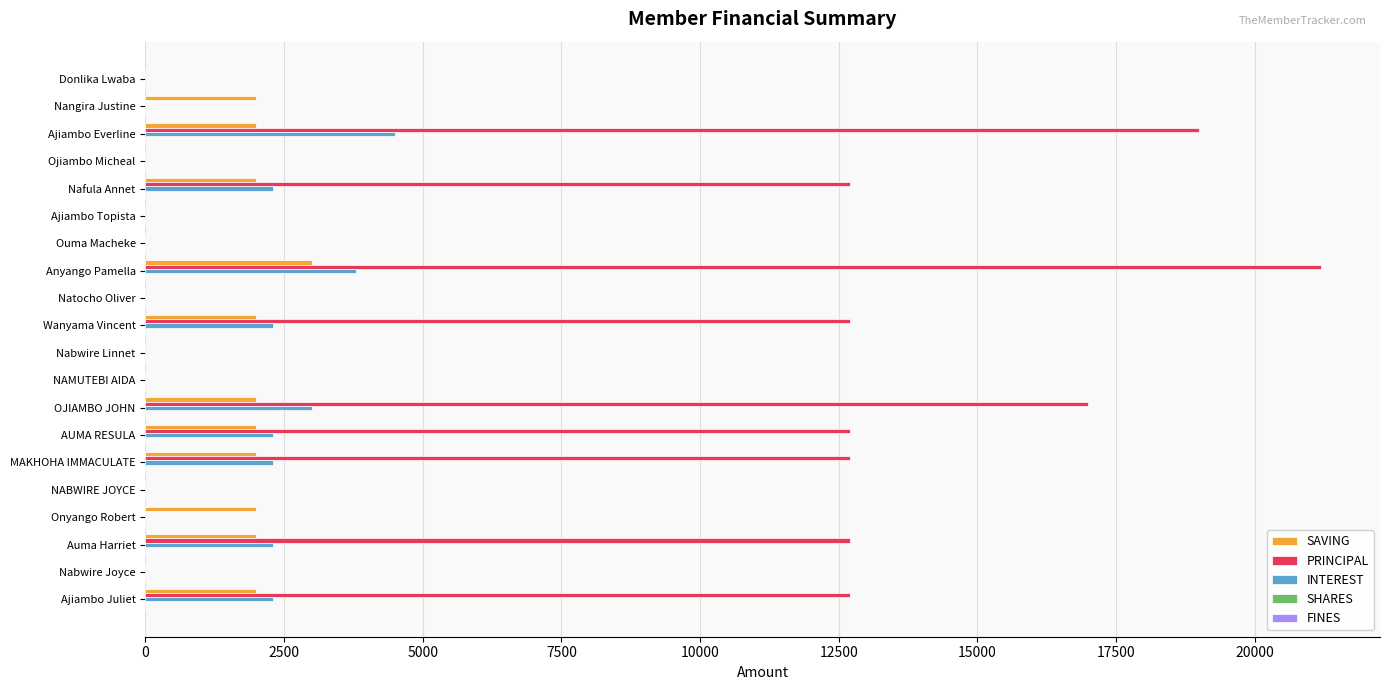

True or false: INTEREST has a value of -1683 at Ajiambo Topista.

False